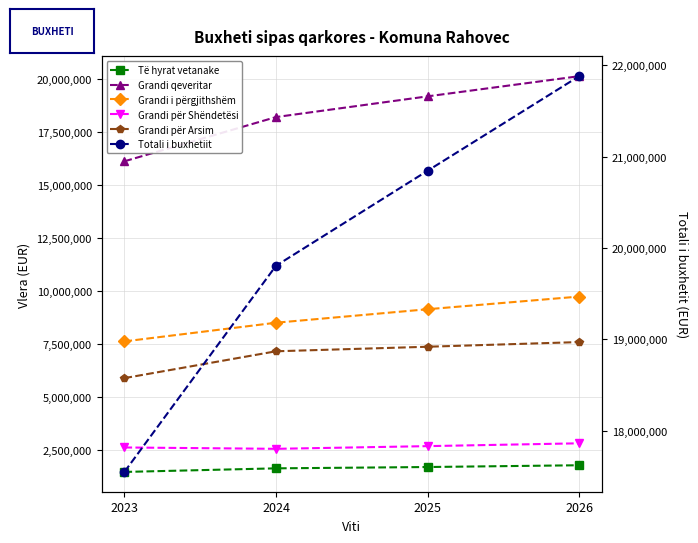

List the series in order of their peak value, highest first.

Totali i buxhetiit, Grandi qeveritar, Grandi i përgjithshëm, Grandi për Arsim, Grandi për Shëndetësi, Të hyrat vetanake